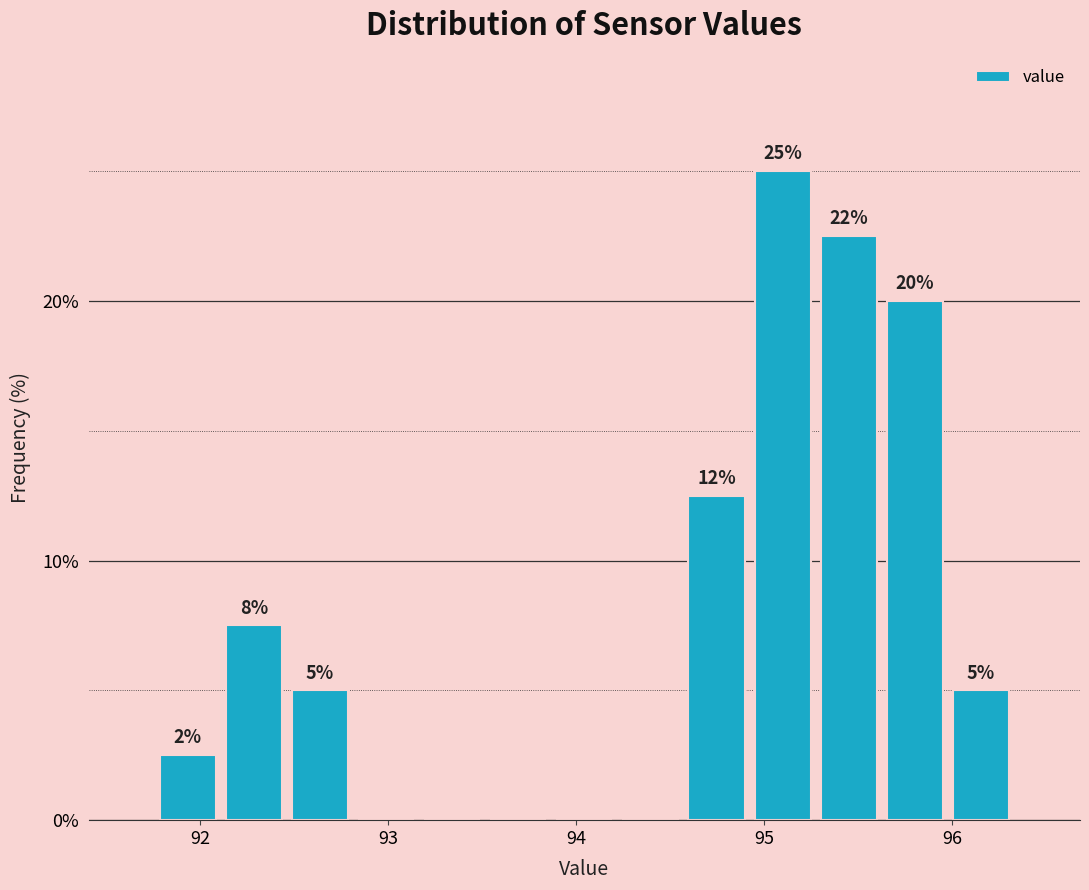

Around what value on the x-axis is the tallest bar? Give the approximate position of its centre, as read against the axis.

95.1